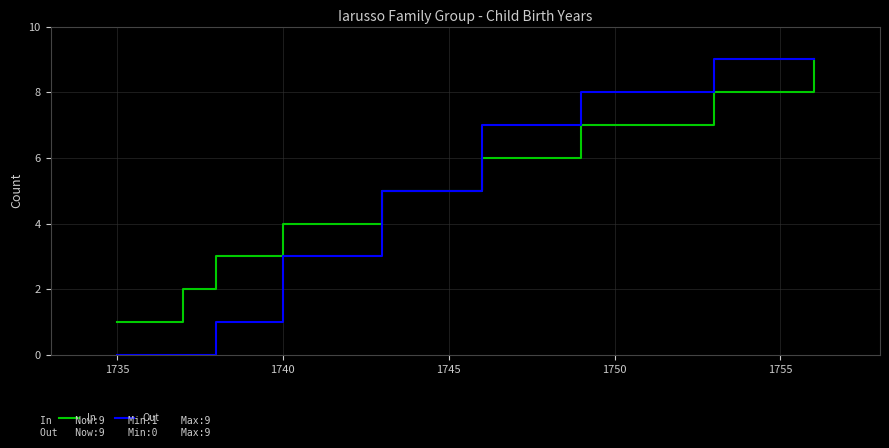

What is the greatest value displayed?

9